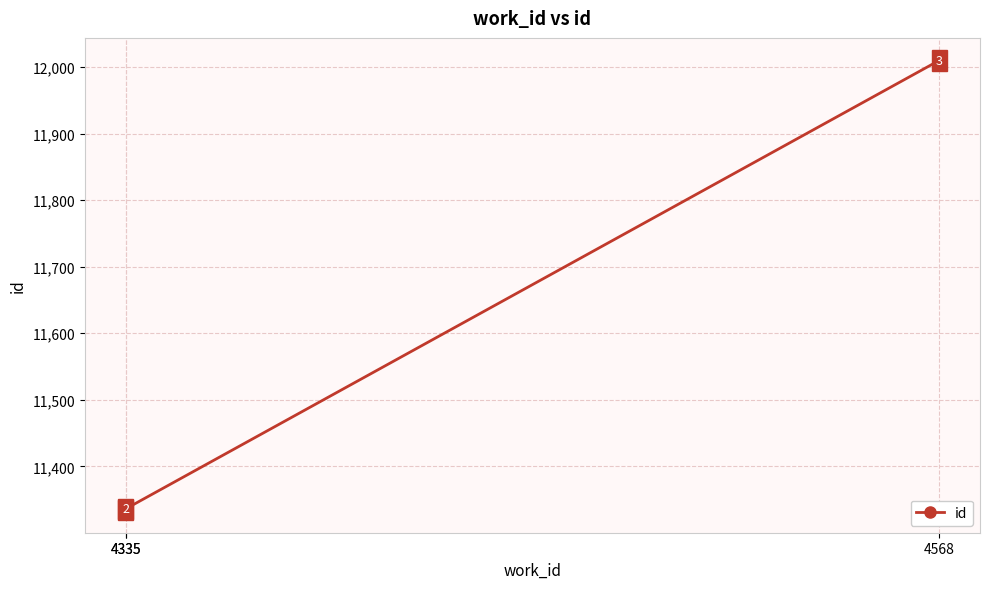

How many lines are shown in the chart?

1